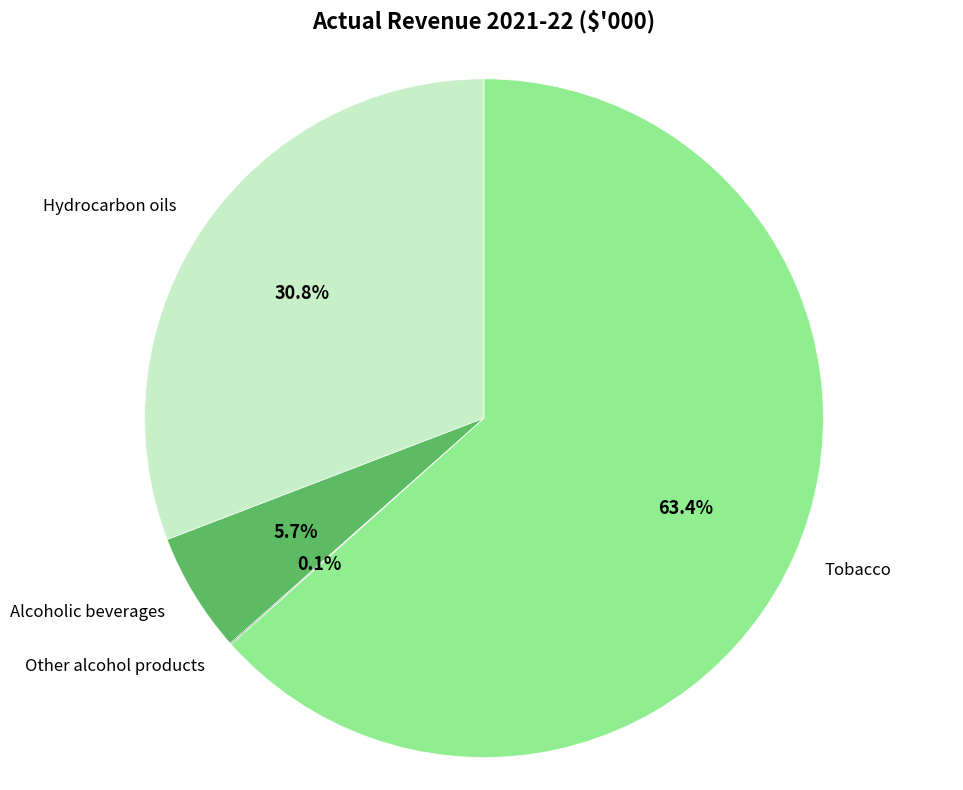

To the nearest percent, what is the difference between the largest and smallest slice percentages?

63%